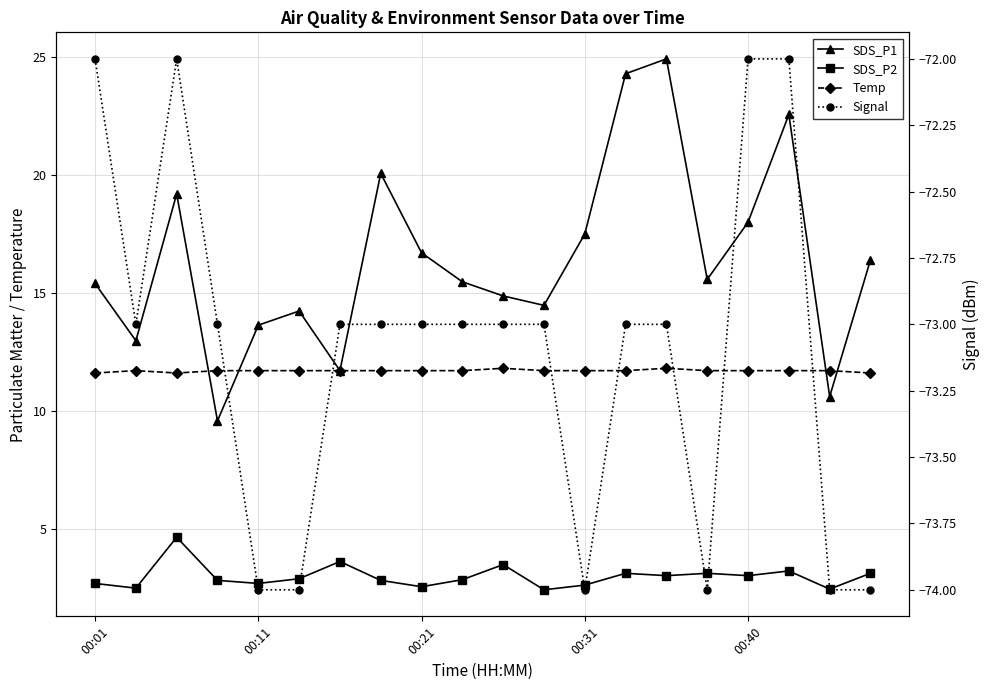

Rank the series at 19 from lowest to highest value.

Signal, SDS_P2, Temp, SDS_P1